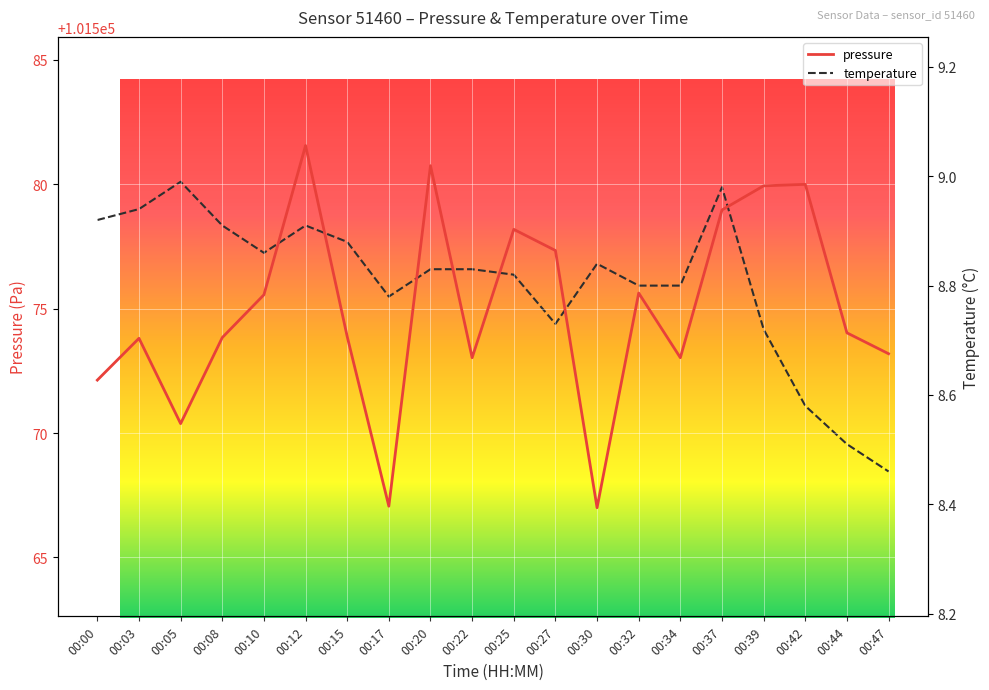

Where does the pressure series first go above 101574?

00:10